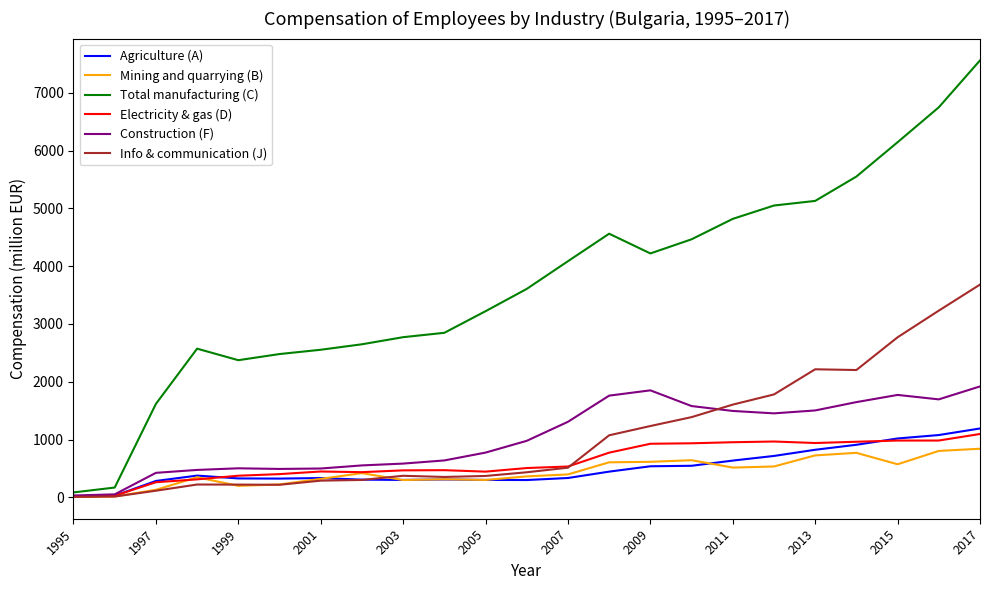

Which series has the largest range (max minus min)?

Total manufacturing (C)